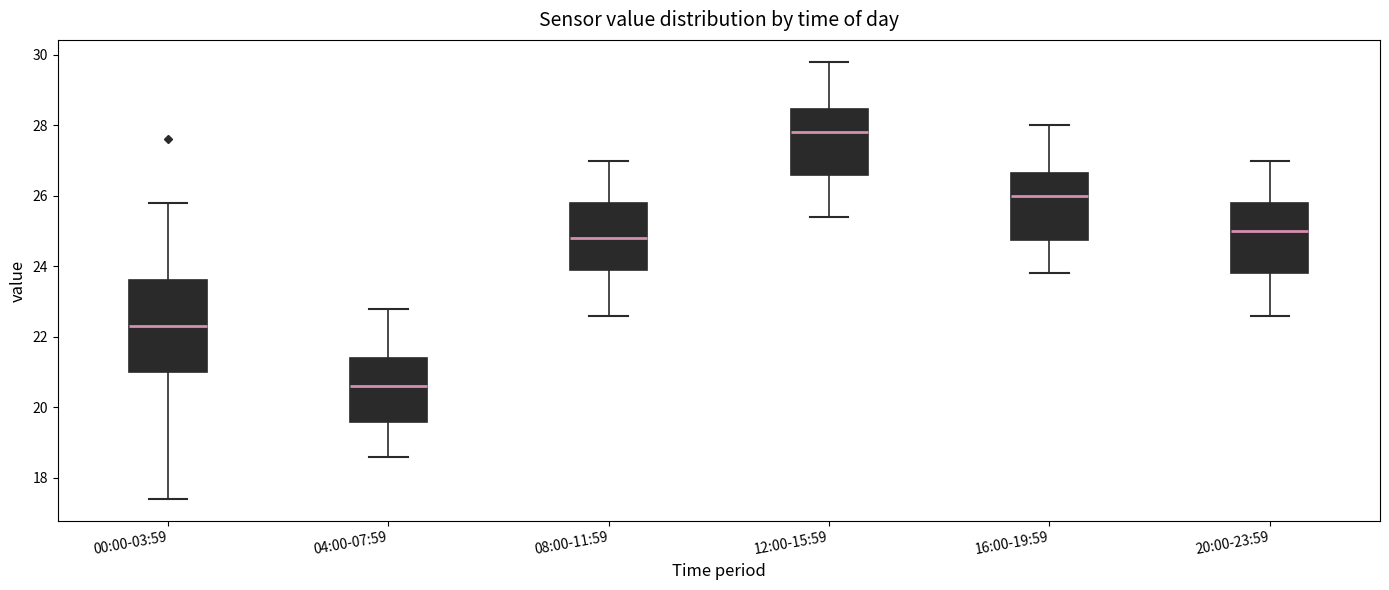

Reading left to right, transcribe this box plot: for each box, give where its median line is, the range the box spans, and where its two whiskers end, as read against the y-axis. The values are not printed on the chart, so give them approximately, as read against the axis.

00:00-03:59: median 22.4, box 21.0 to 23.6, whiskers 17.4 to 25.8
04:00-07:59: median 20.6, box 19.6 to 21.4, whiskers 18.6 to 22.8
08:00-11:59: median 24.8, box 24.0 to 25.8, whiskers 22.6 to 27.0
12:00-15:59: median 27.8, box 26.6 to 28.4, whiskers 25.4 to 29.8
16:00-19:59: median 26.0, box 24.8 to 26.6, whiskers 23.8 to 28.0
20:00-23:59: median 25.0, box 23.8 to 25.8, whiskers 22.6 to 27.0